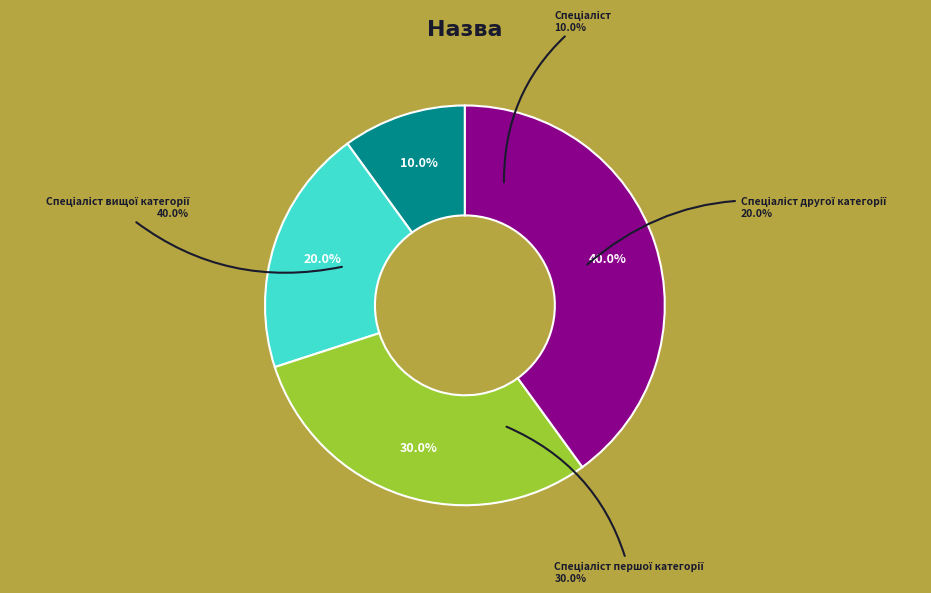

Is Спеціаліст другої категорії the majority of the pie?

No